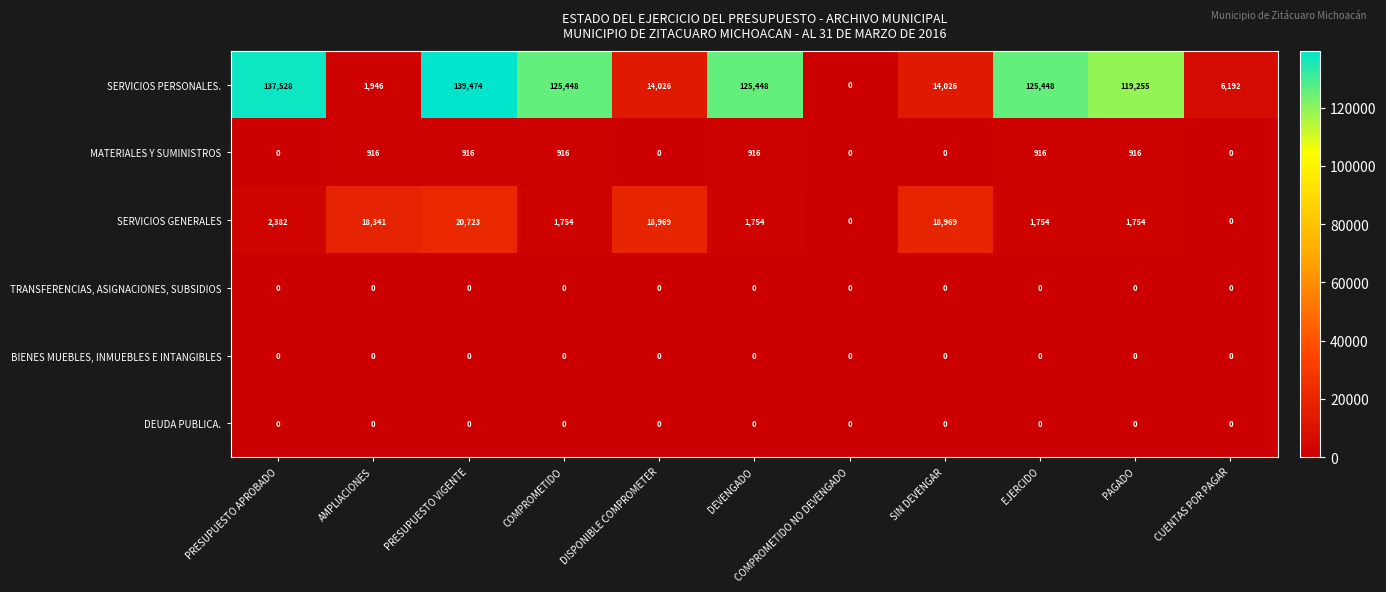

What is the greatest value displayed?

139474